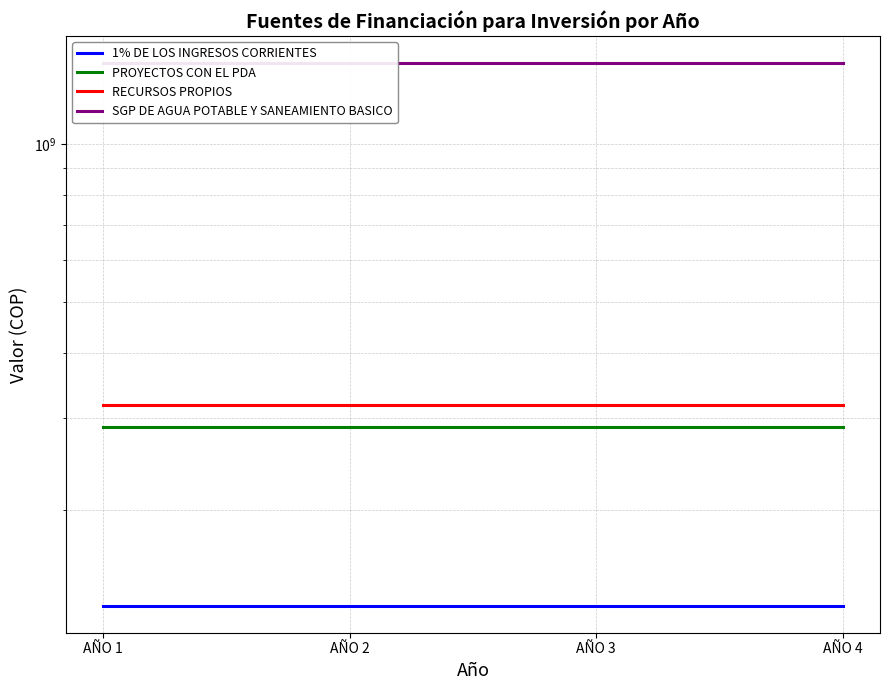

What is the maximum value shown in the chart?

1425778844